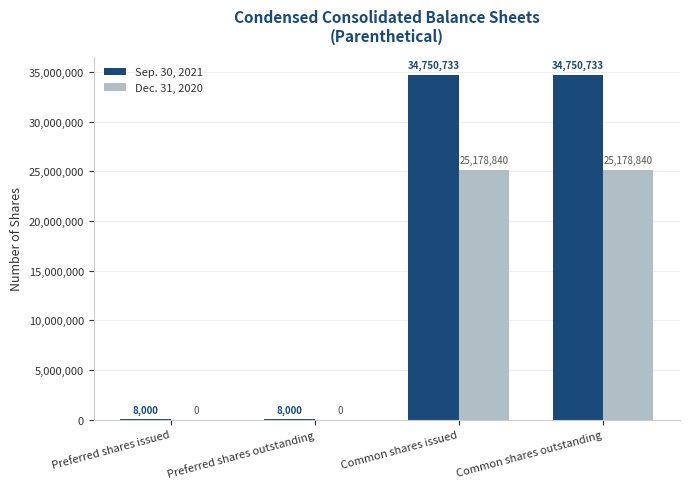

What are all the series names shown in the legend?

Sep. 30, 2021, Dec. 31, 2020